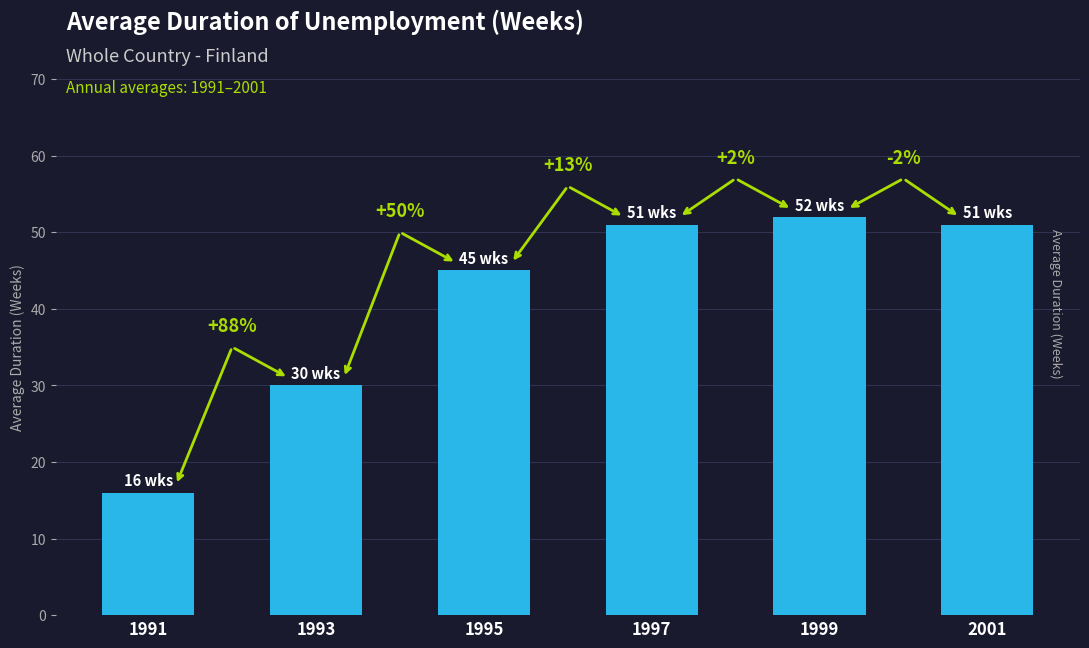

Approximately how many times larger is the value at 1999 compared to 2001?

1.0